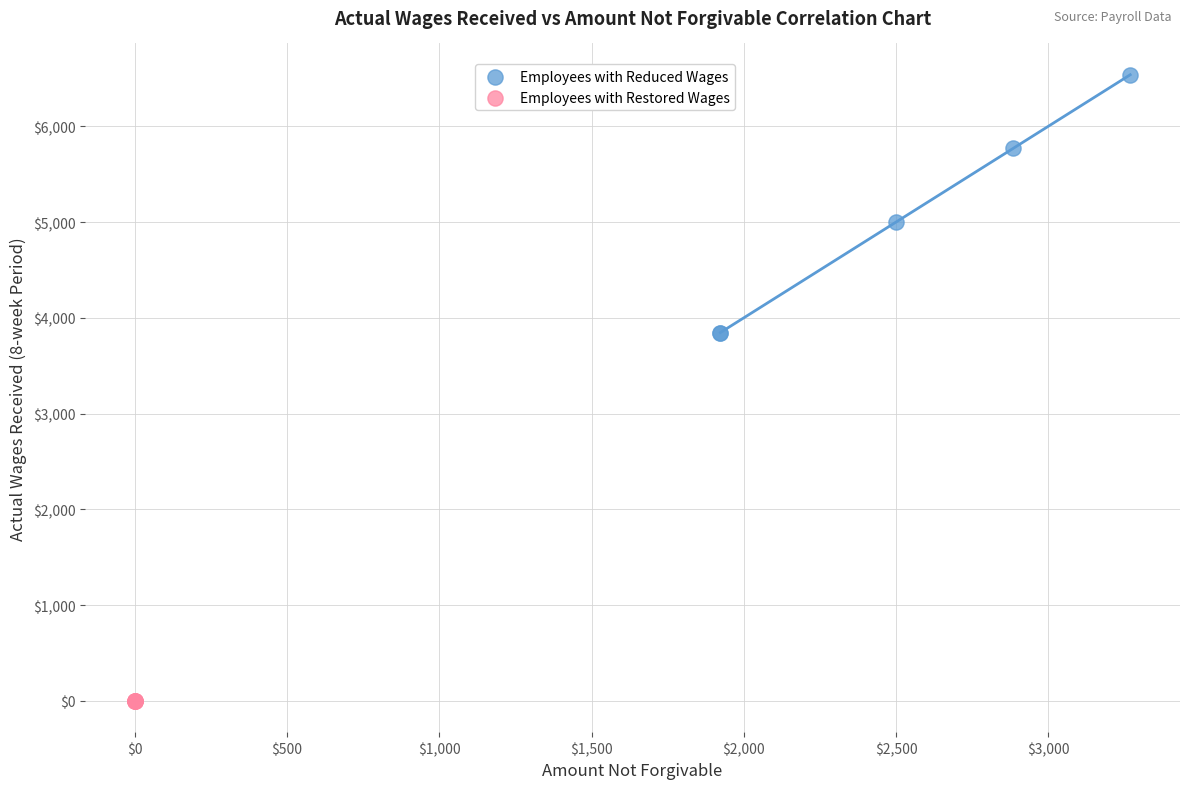

Which series contains the lowest Y value?

Employees with Restored Wages